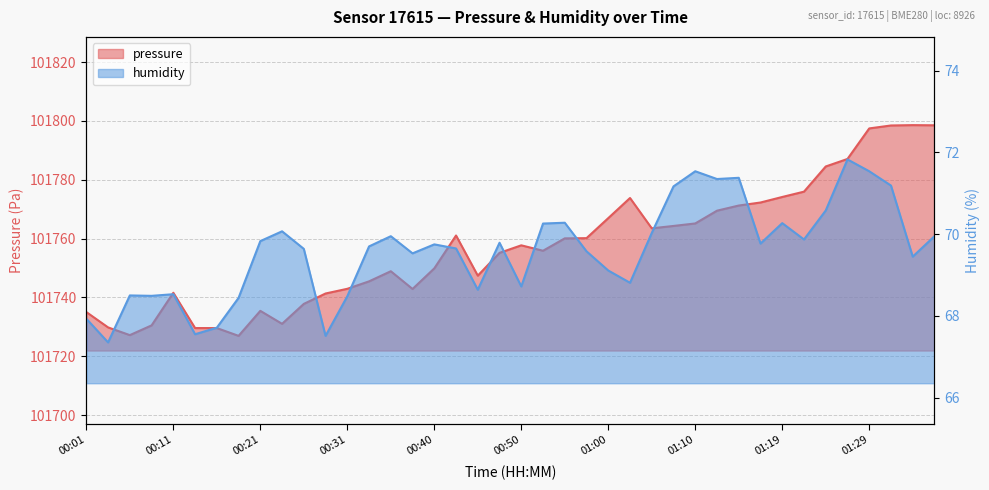

The pressure series shows 33318.7 at 01:02. True or false?

False